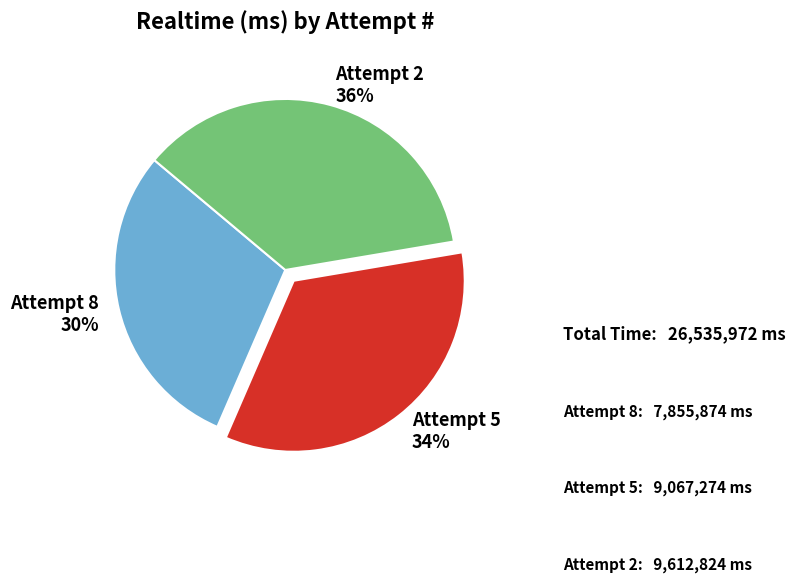

Is the sum of Attempt 2 and Attempt 8 greater than half?

Yes